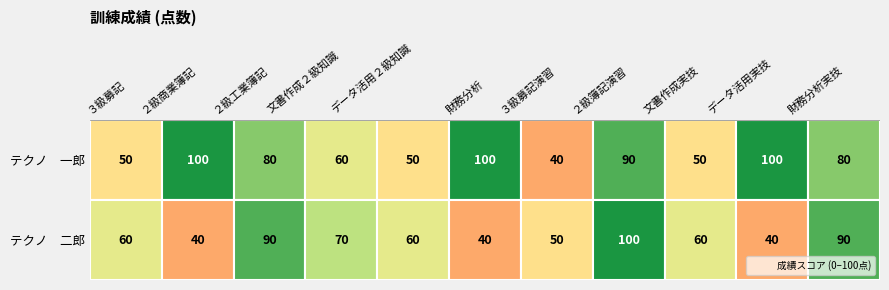

Which series has the largest total across all categories?

テクノ　一郎